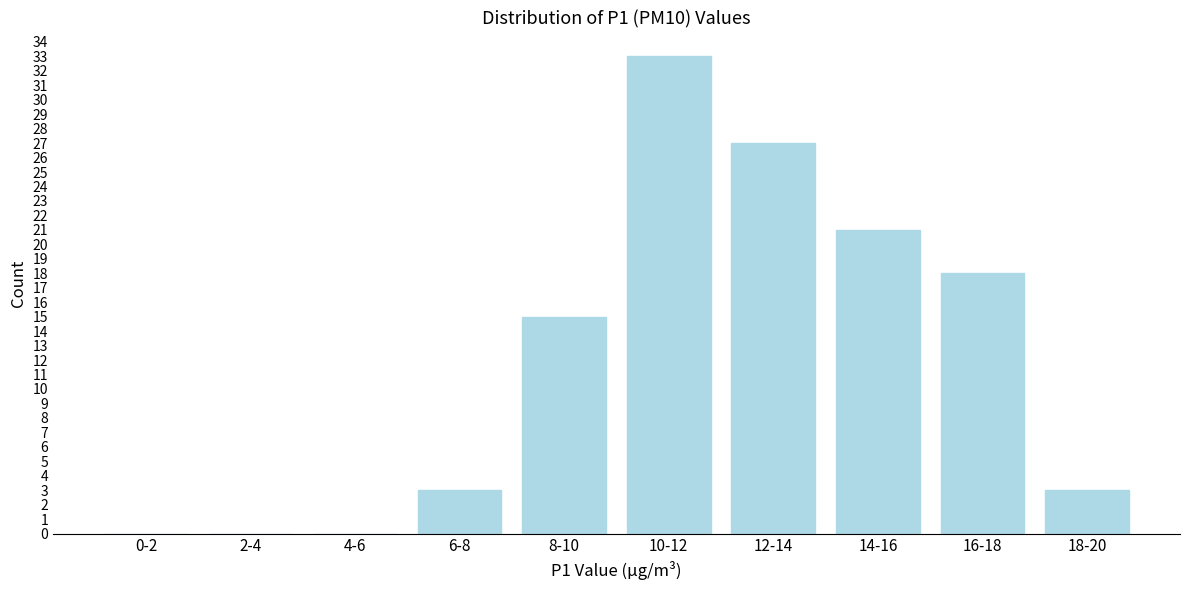

Reading left to right, transcribe all the data shown in this chart.

0-2=0	2-4=0	4-6=0	6-8=3	8-10=15	10-12=33	12-14=27	14-16=21	16-18=18	18-20=3